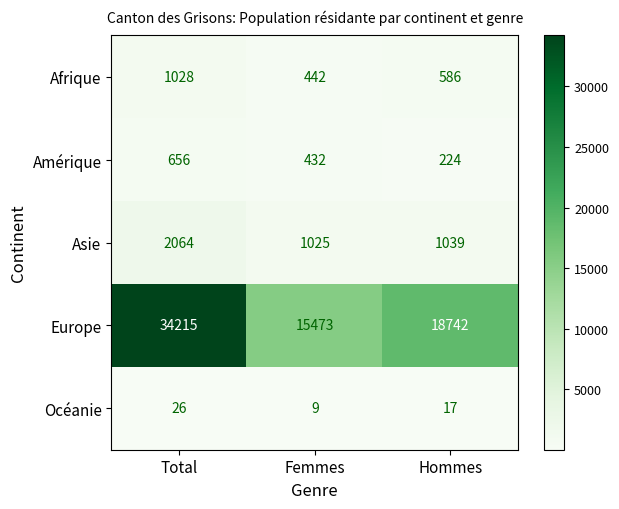

Which label corresponds to the largest value in the chart?

Total